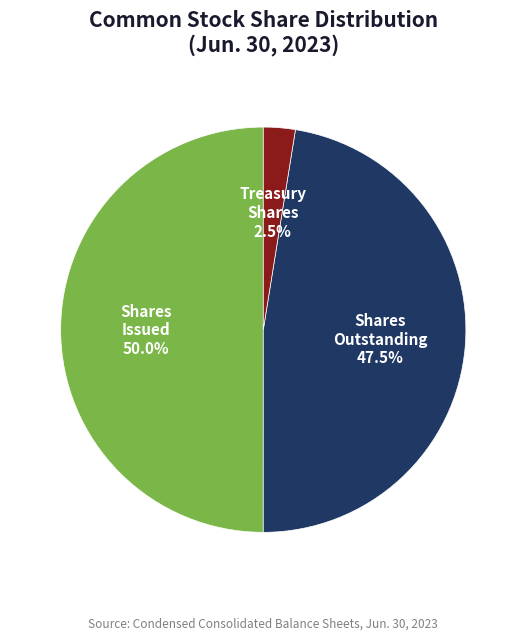

How many segments does this pie chart have?

3